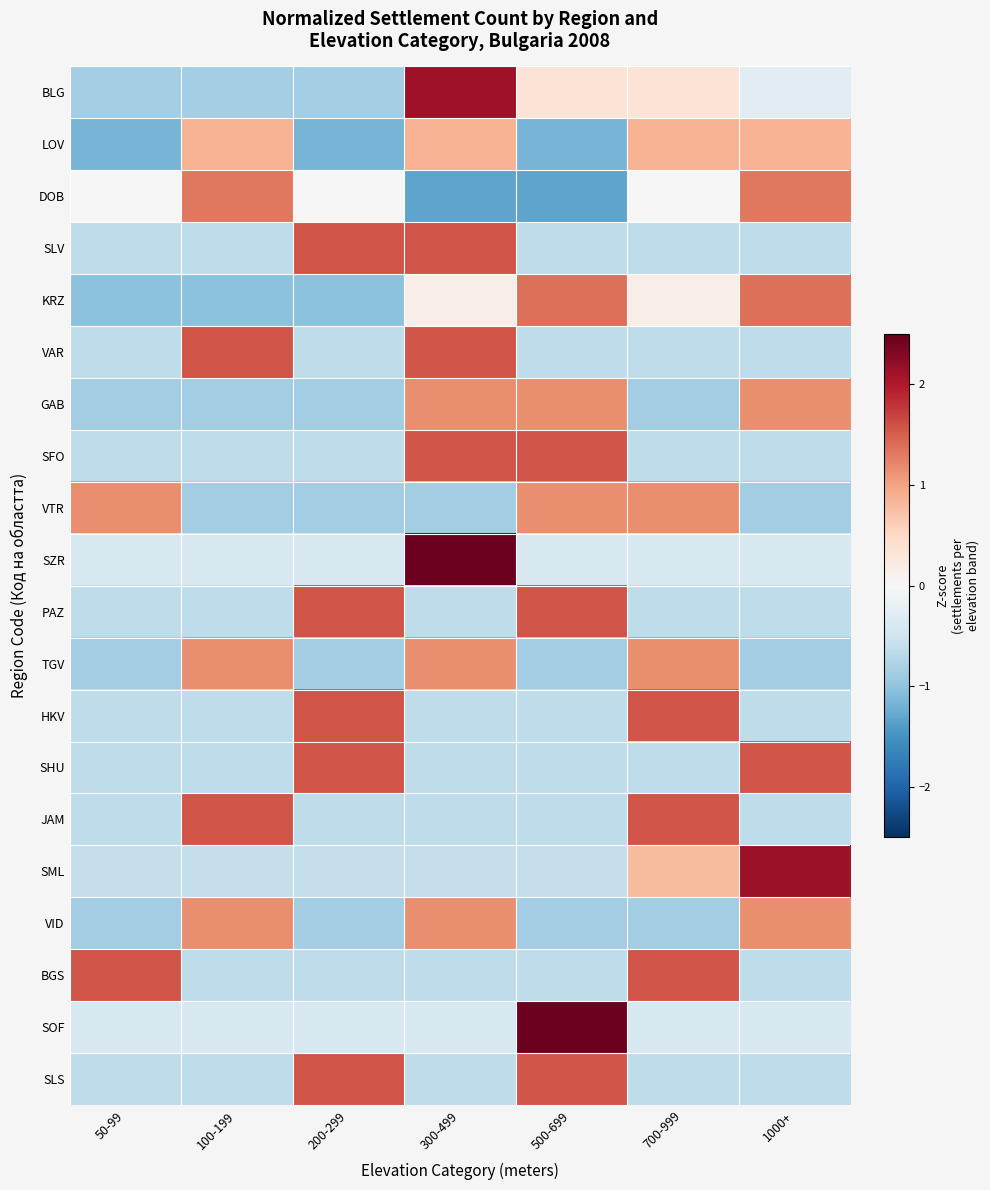

What is the spread (max minus min) of values at 100-199?

2.6